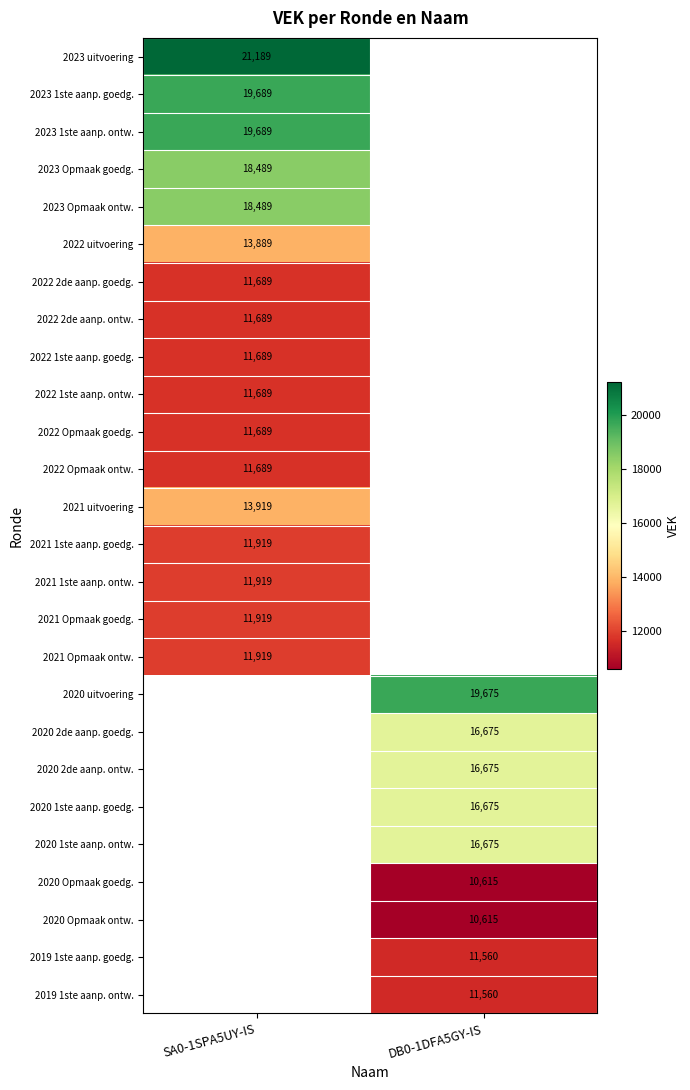

Which category has the lowest value across all series?

DB0-1DFA5GY-IS